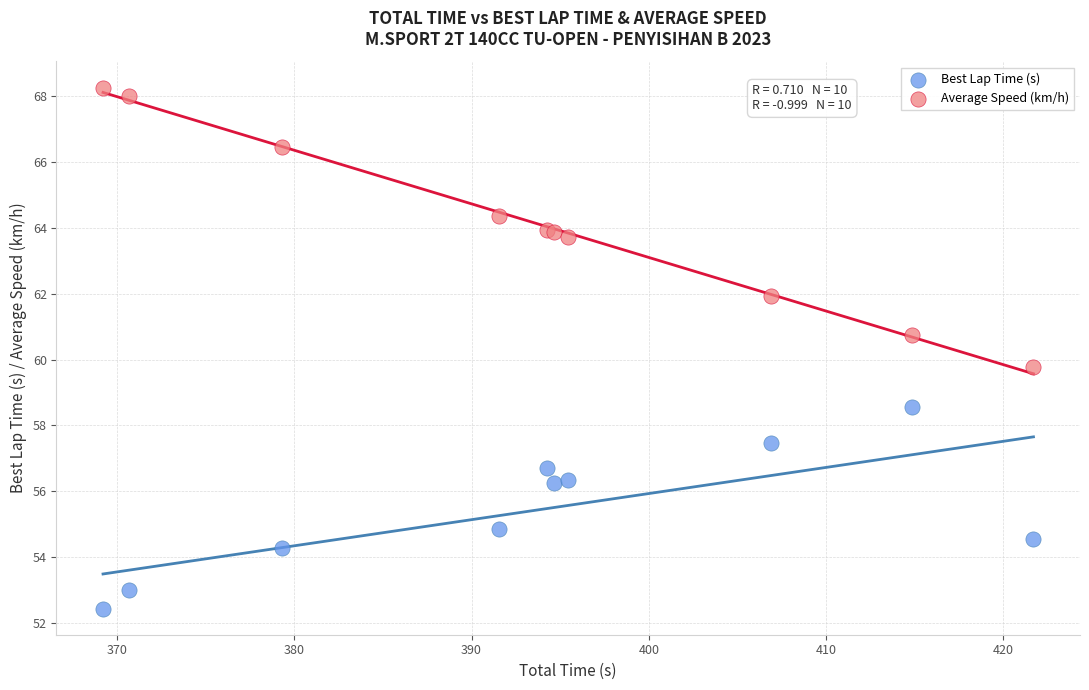

Which series has the widest spread of Y values?

Average Speed (km/h)